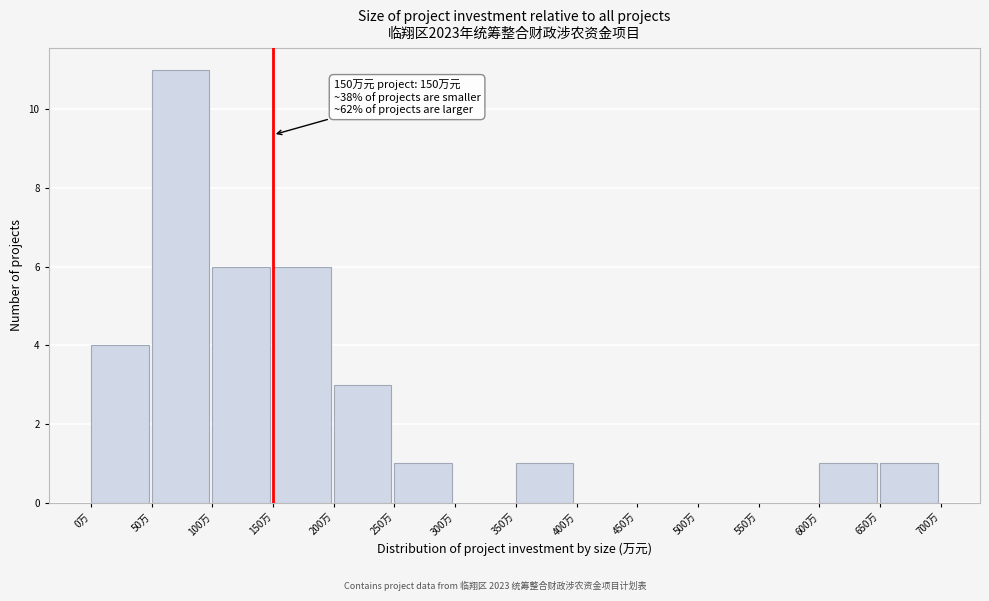

Which range on the x-axis has the tallest bar?

50 to 100